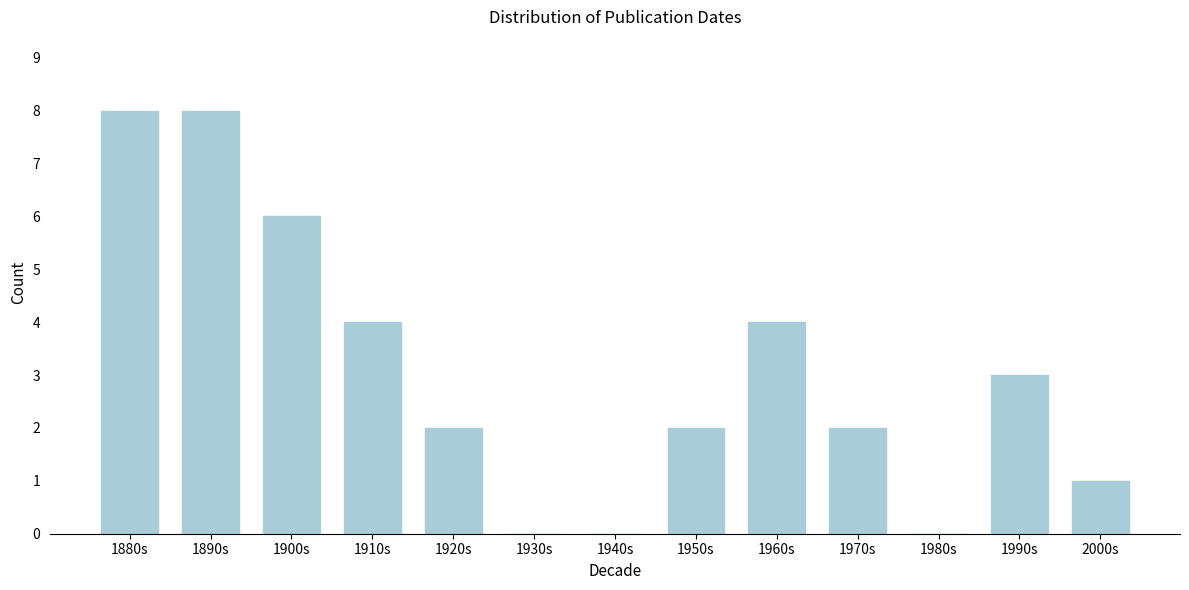

Reading right to left, transcribe all the data shown in this chart.

2000s=1	1990s=3	1980s=0	1970s=2	1960s=4	1950s=2	1940s=0	1930s=0	1920s=2	1910s=4	1900s=6	1890s=8	1880s=8